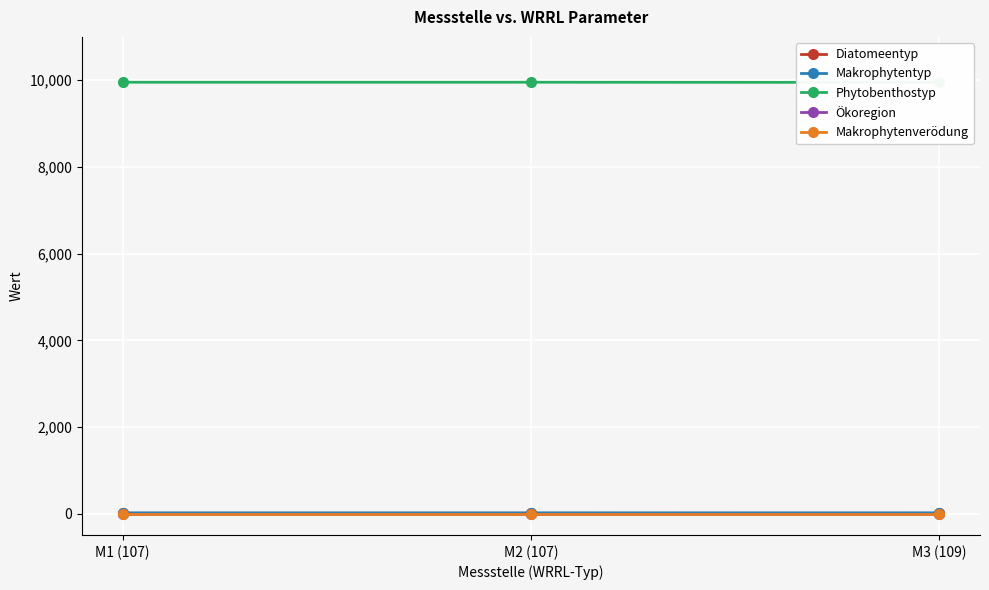

What is the total value across all series at M1 (107)?

9987